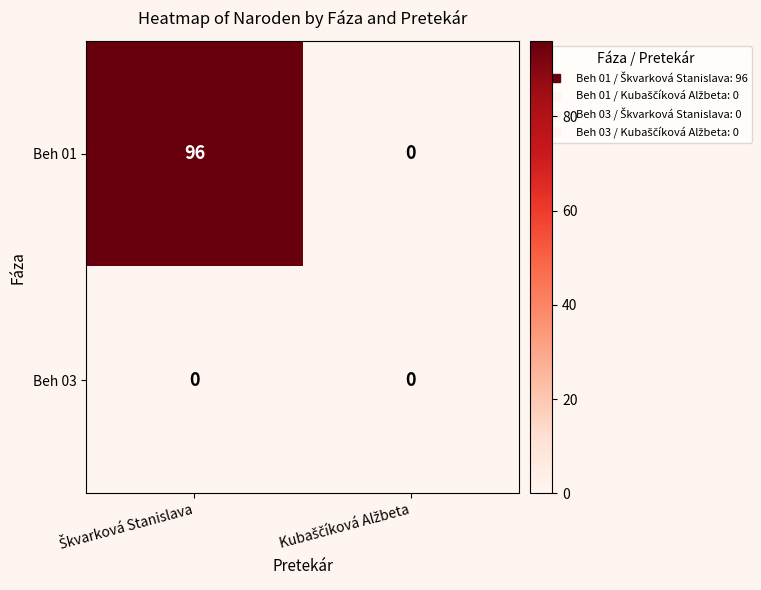

List the series in order of their peak value, highest first.

Beh 01, Beh 03